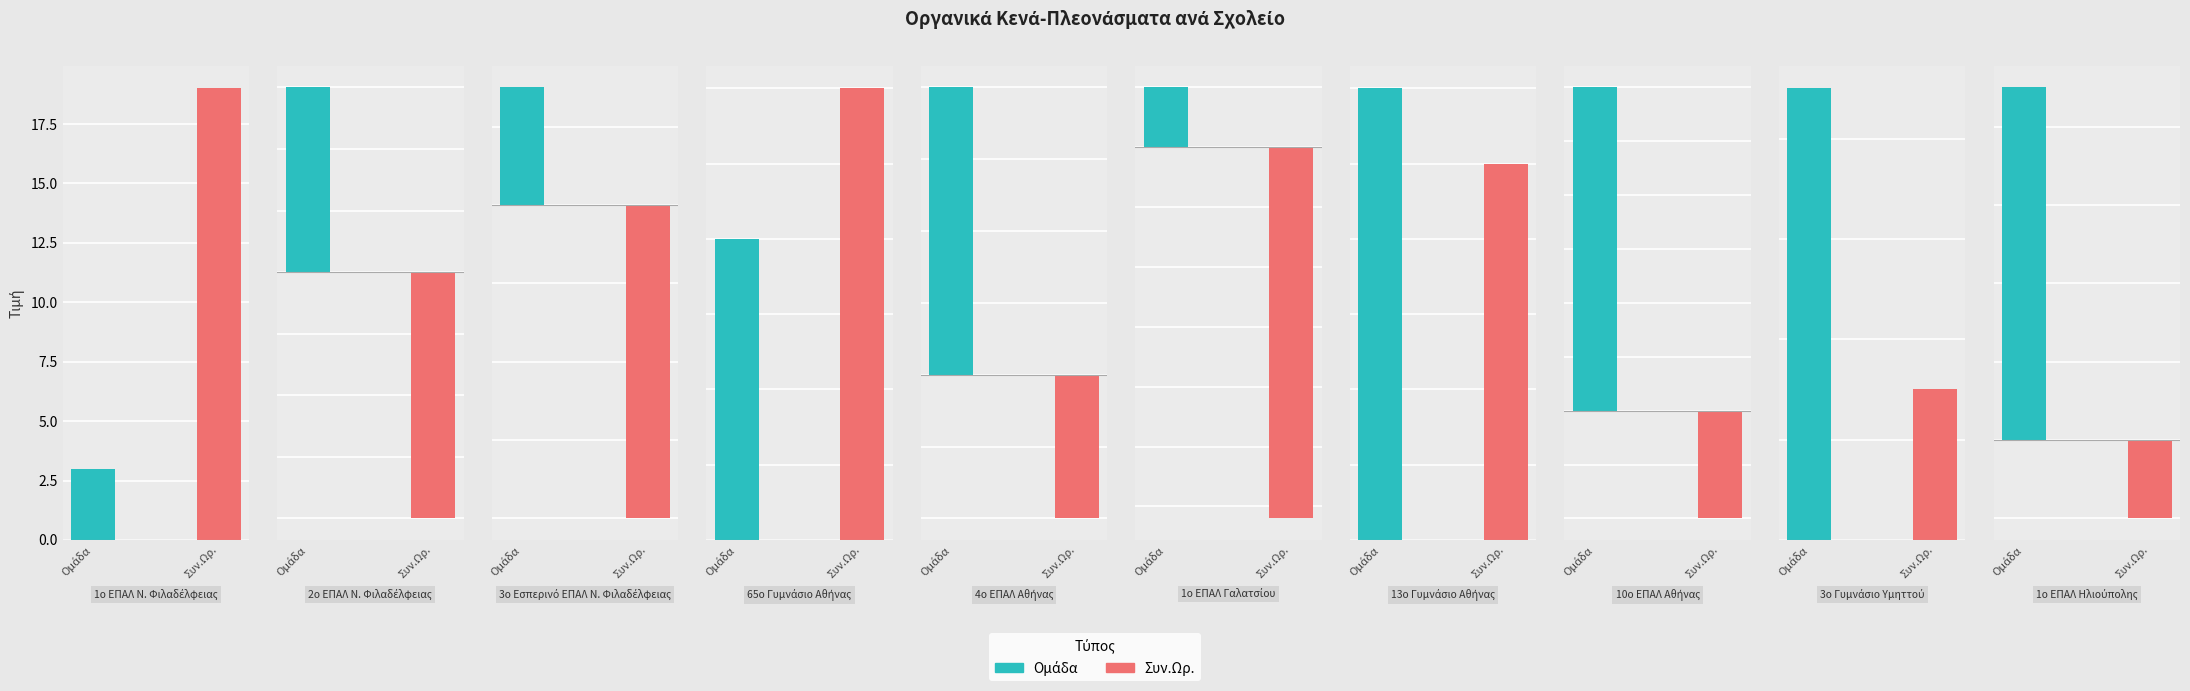

True or false: Συν.Ωρ. has a value of -4 at 4.

False